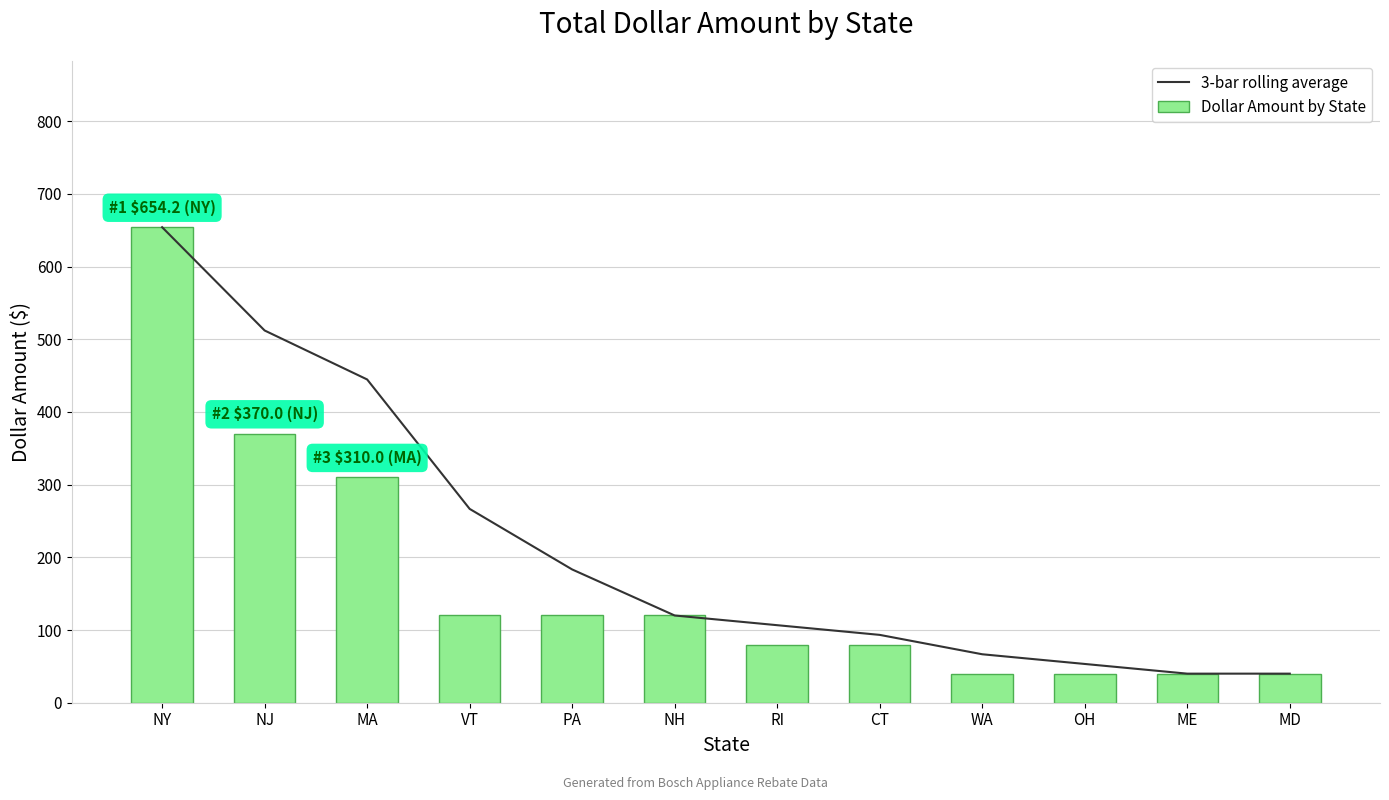

List the series in order of their peak value, lowest first.

3-bar rolling average, Dollar Amount by State